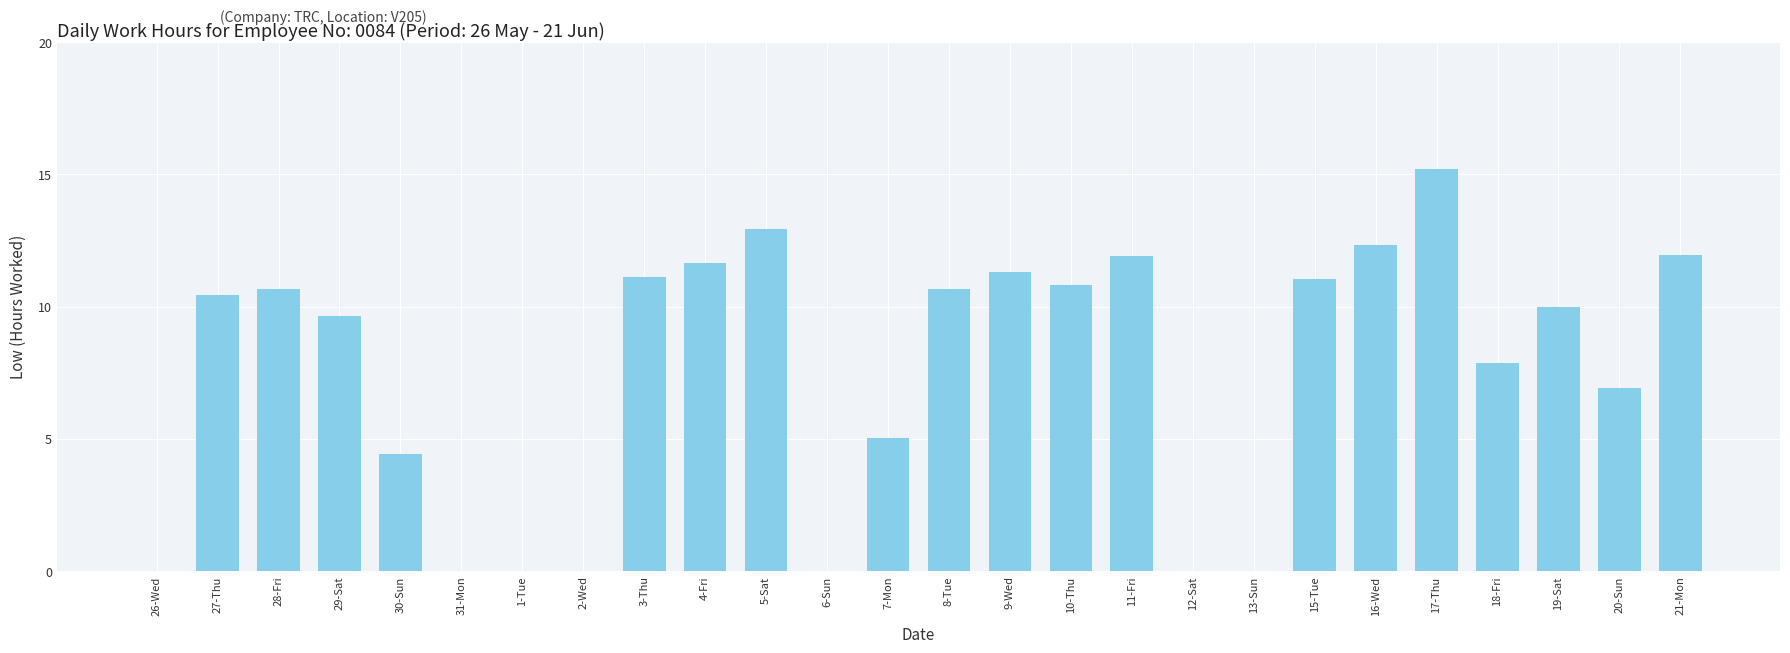

Between 15-Tue and 29-Sat, which is larger?

15-Tue